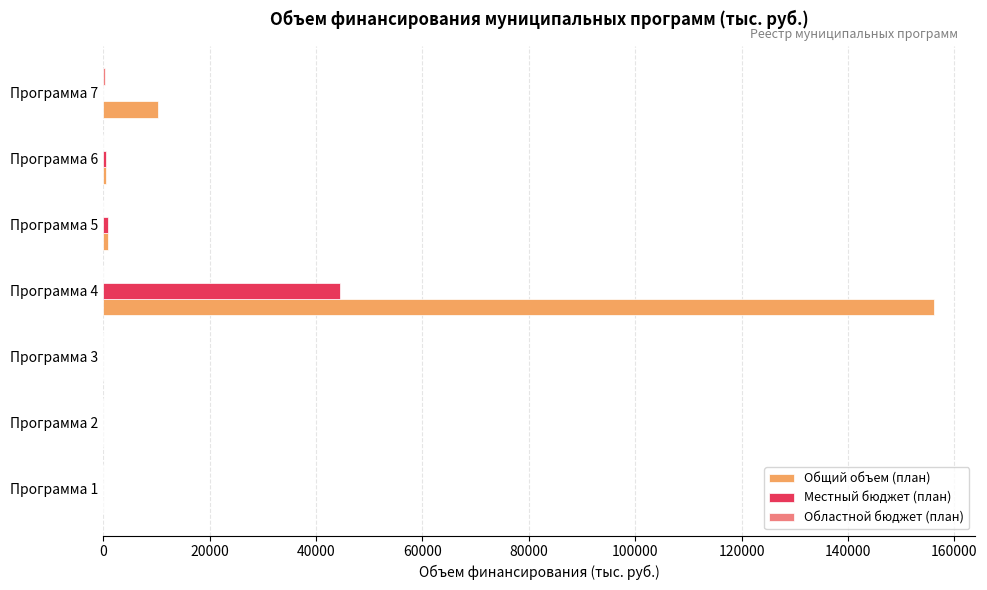

What is the sum of all Общий объем (план) values?

167885.1